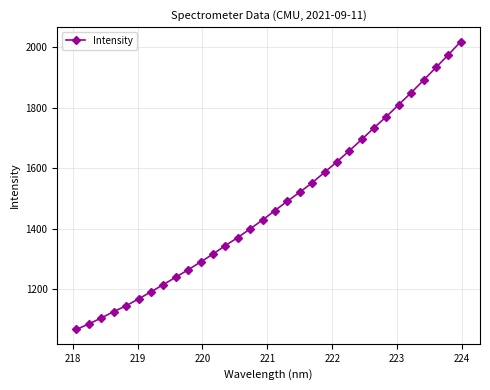

What is the greatest value displayed?

2018.9